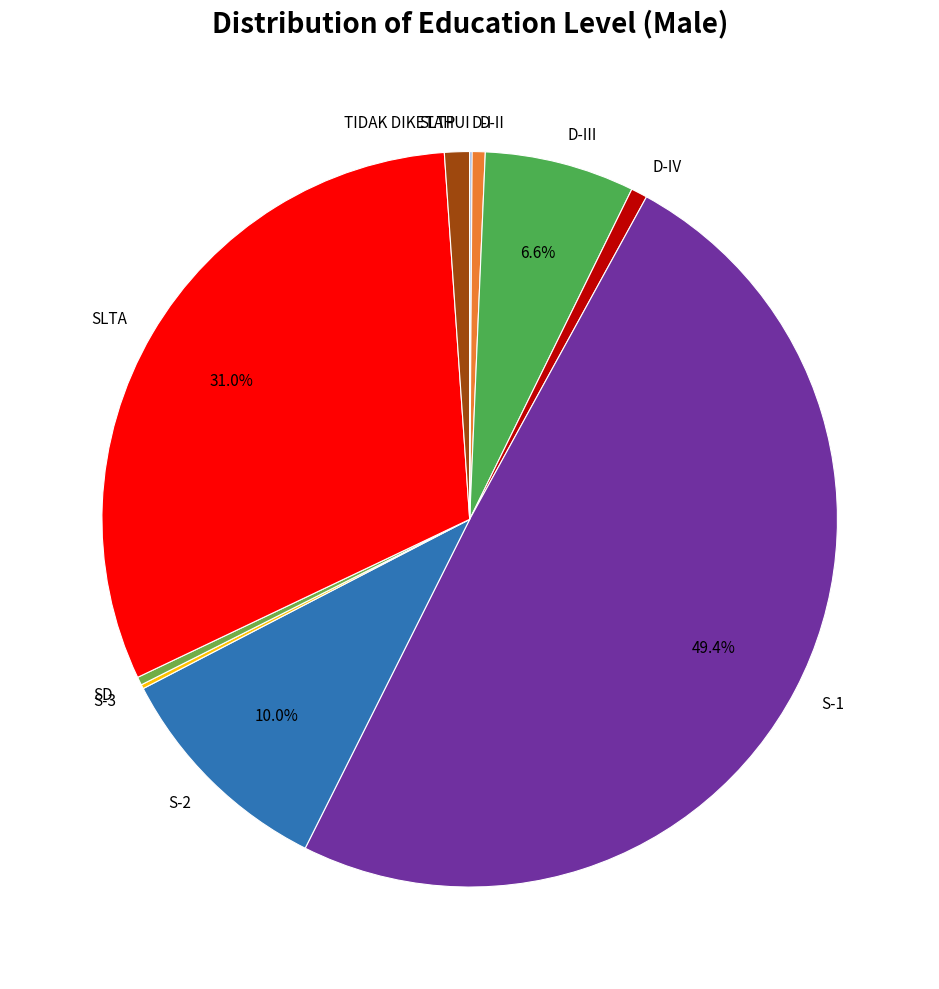

Which slice is the largest?

S-1